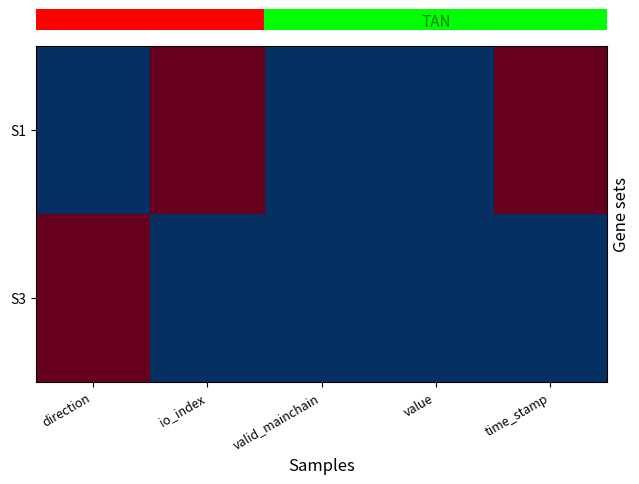

Which has a higher value, time_stamp or valid_mainchain?

time_stamp